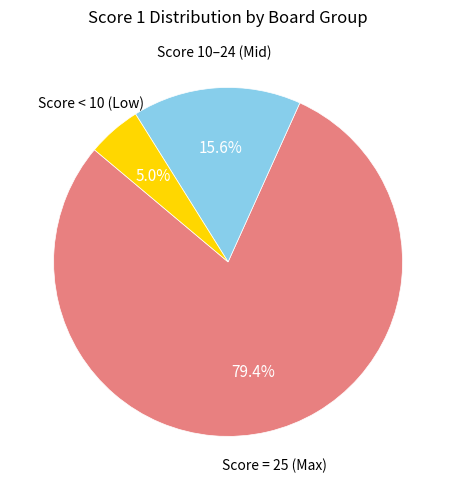

How many slices are in this pie chart?

3